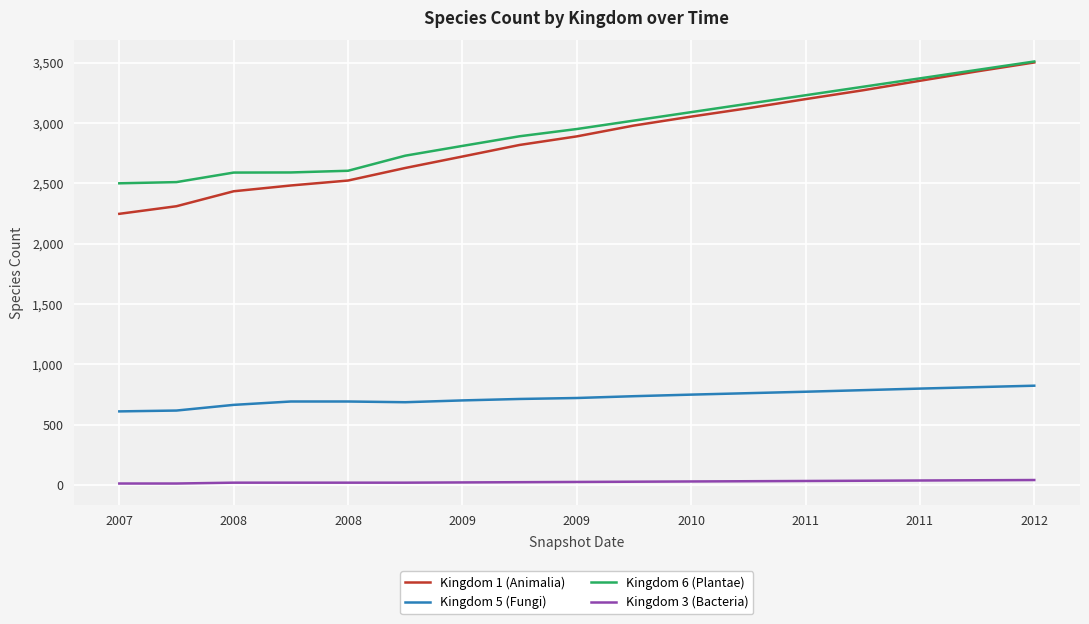

Which series has the largest range (max minus min)?

Kingdom 1 (Animalia)